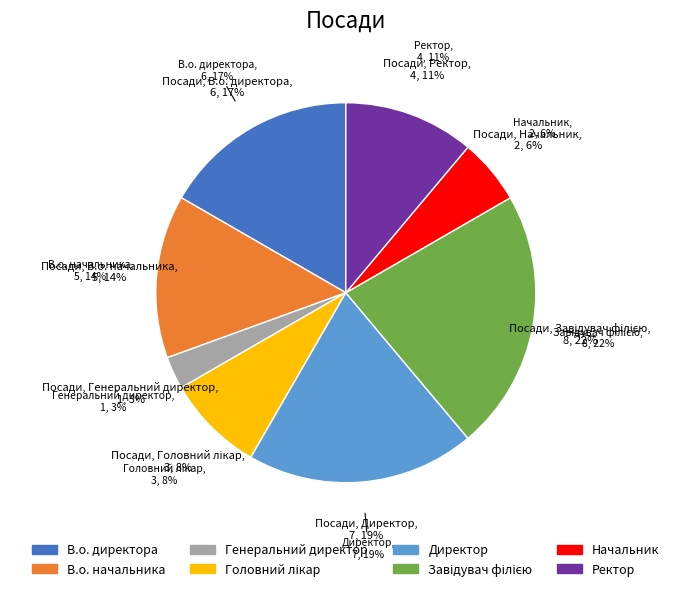

What percentage is the Ректор slice, to the nearest percent?

11%